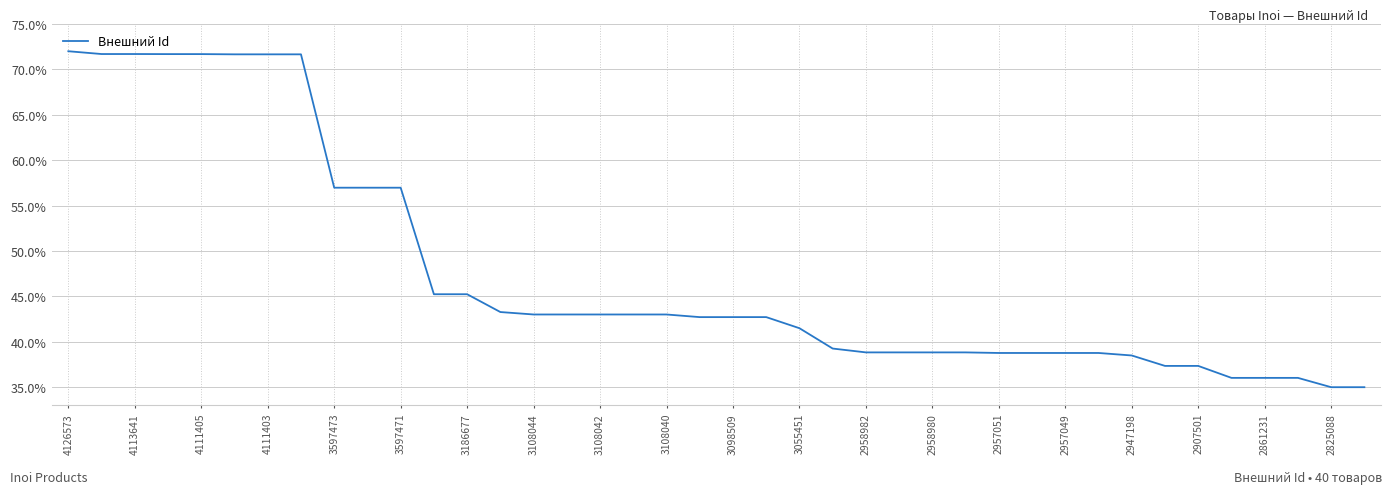

What is the greatest value displayed?

72.0